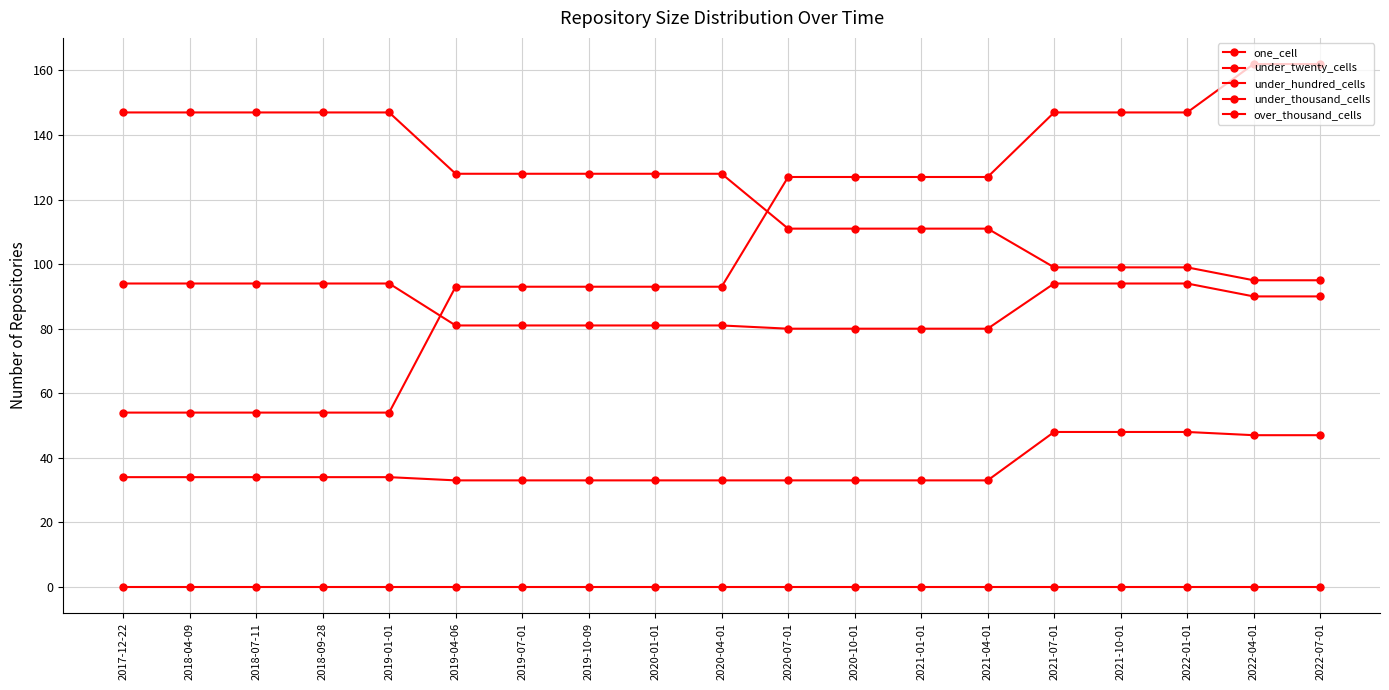

What is the value of the under_hundred_cells point at the 10th from the left?

128